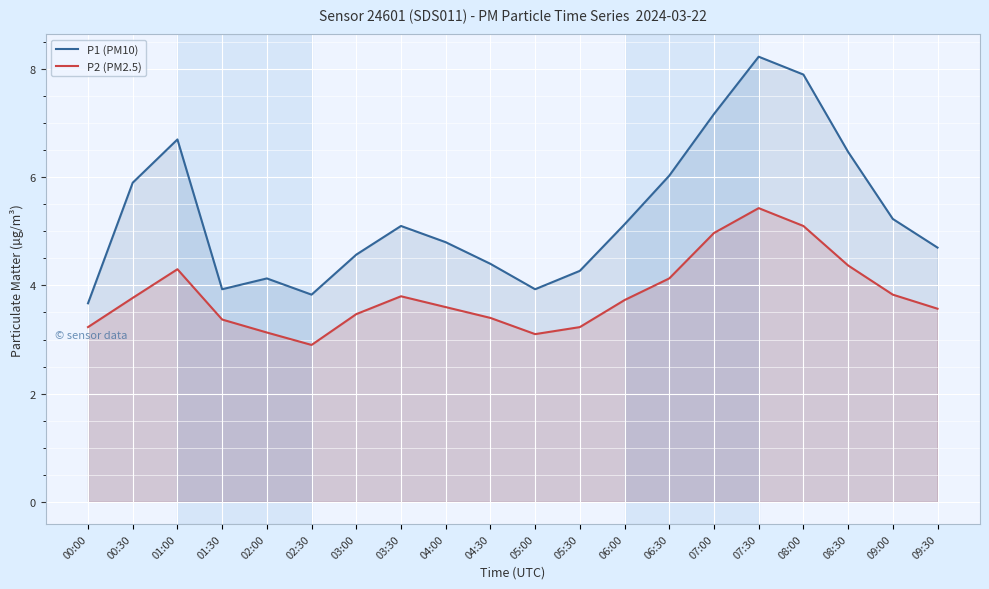

What is the value of the P1 (PM10) point at the 15th from the left?

7.2